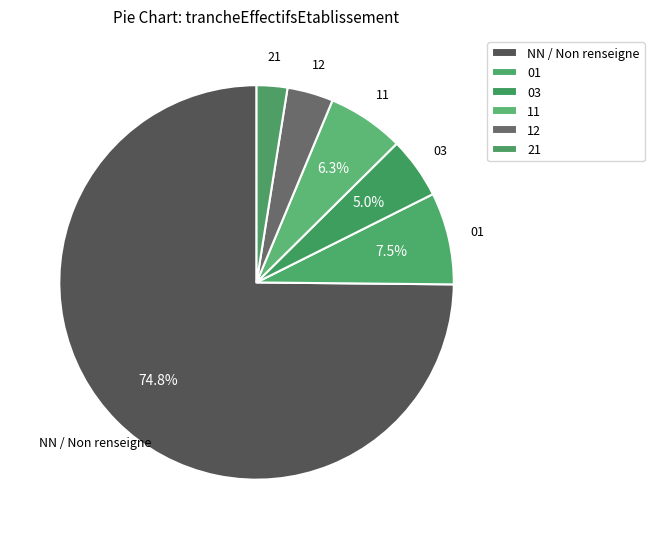

Rank the categories by value from highest to lowest.

, NN, 01, 11, 03, 12, 21